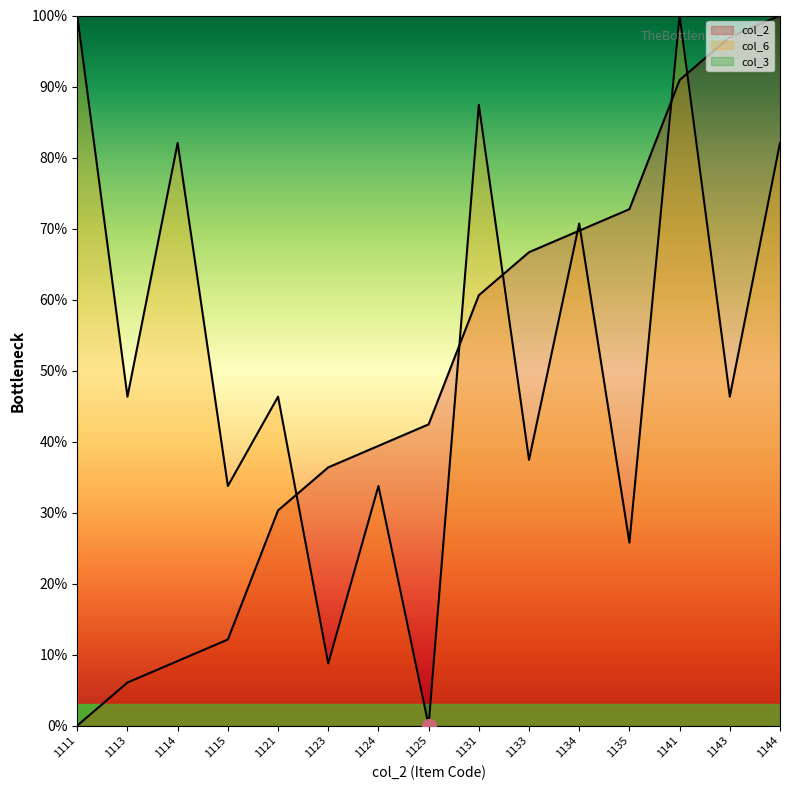

What is the difference between the highest and lowest values at 1123?

36.3